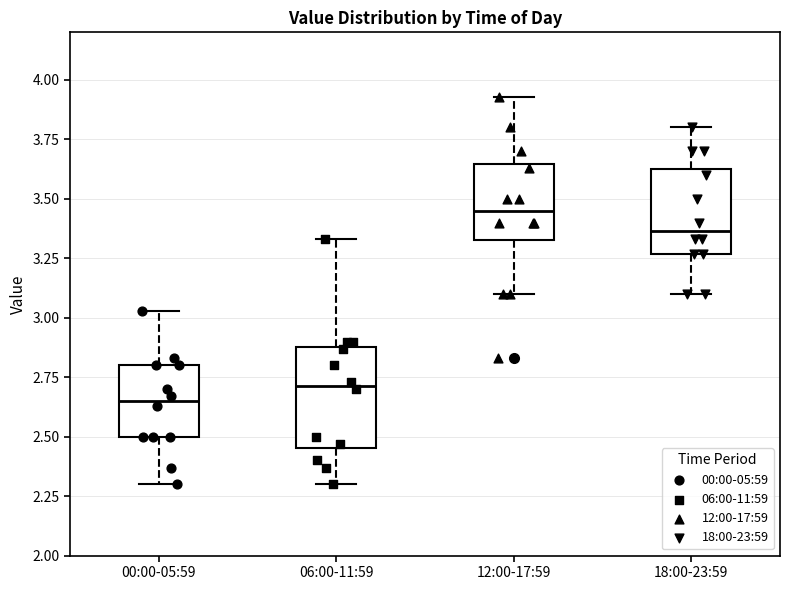

Which box has the highest median line?

12:00-17:59